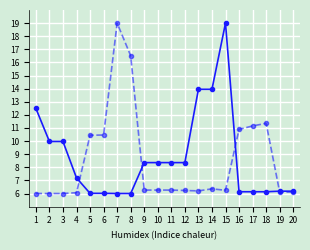

What is the maximum value shown in the chart?

19.0